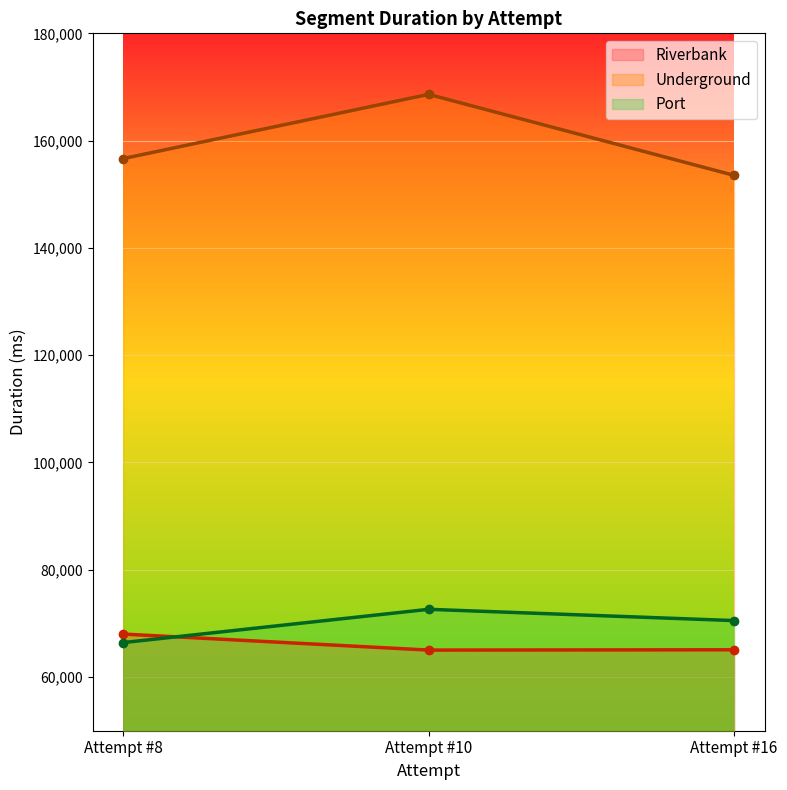

At which category does the chart reach its minimum across all series?

Attempt #10